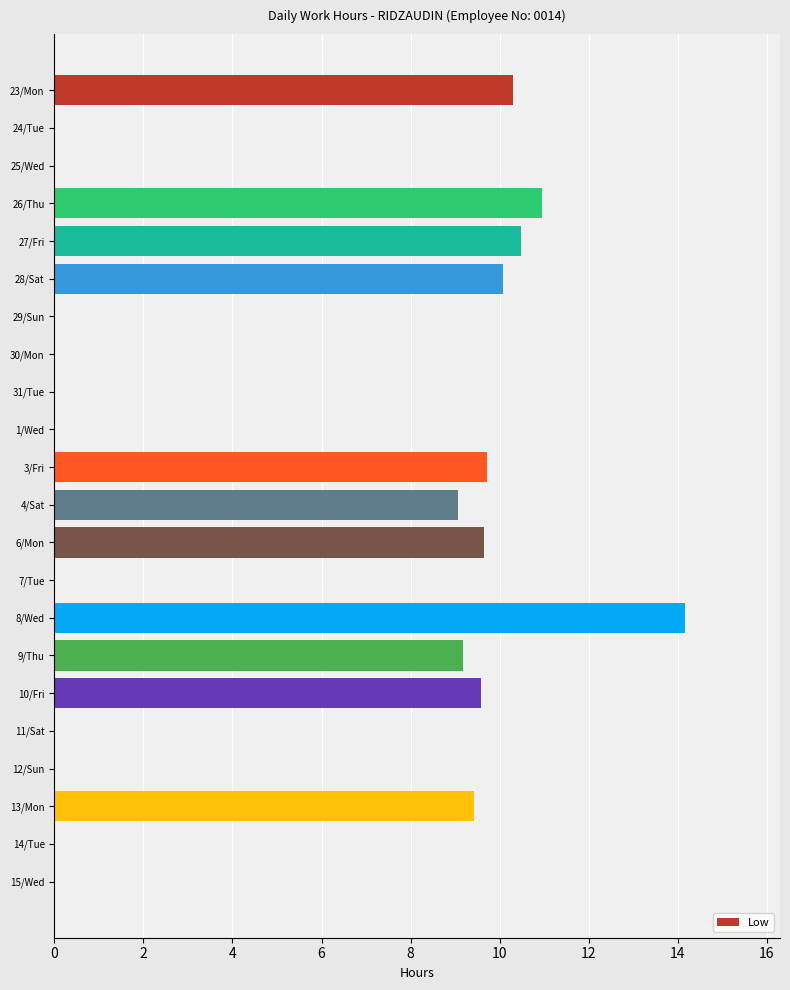

What is the change in value from 27/Fri to 31/Tue?

-10.5